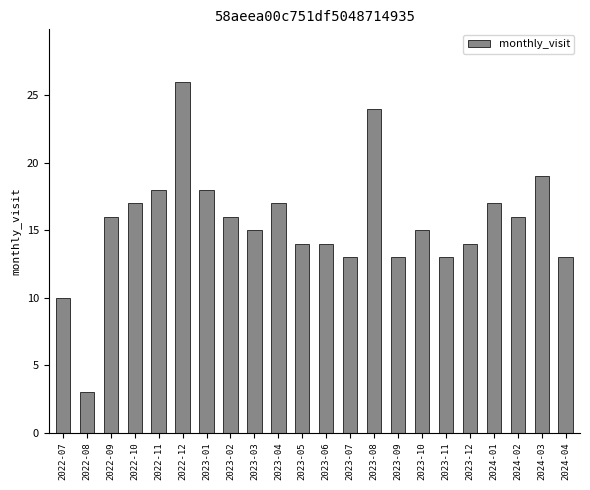

Reading left to right, list all the values displayed in this chart.

10	3	16	17	18	26	18	16	15	17	14	14	13	24	13	15	13	14	17	16	19	13